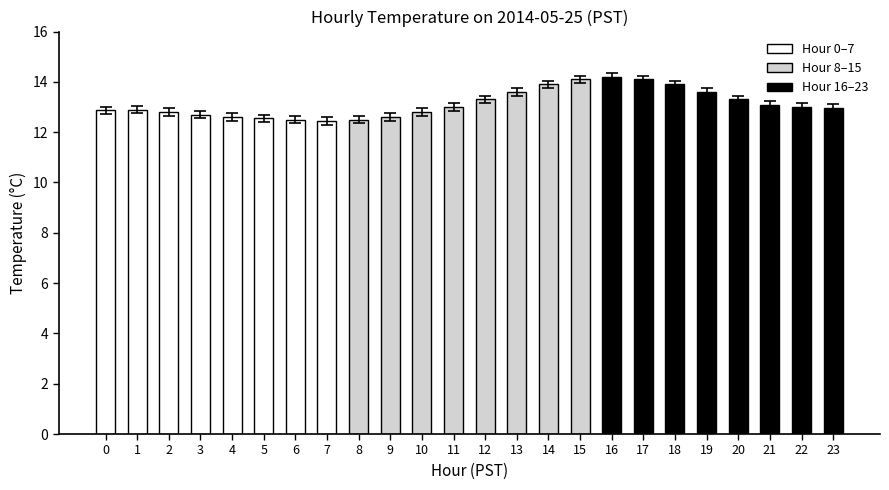

What is the value of the 15th bar from the left?

13.9